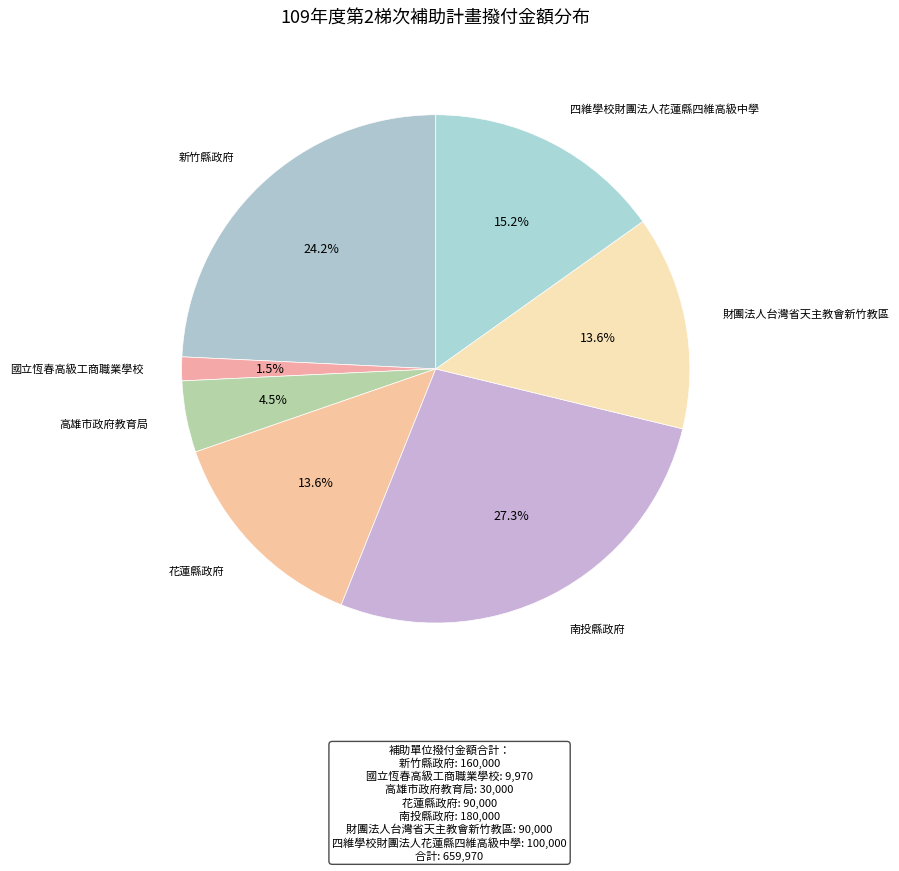

To the nearest percent, what is the difference between the largest and smallest slice percentages?

26%